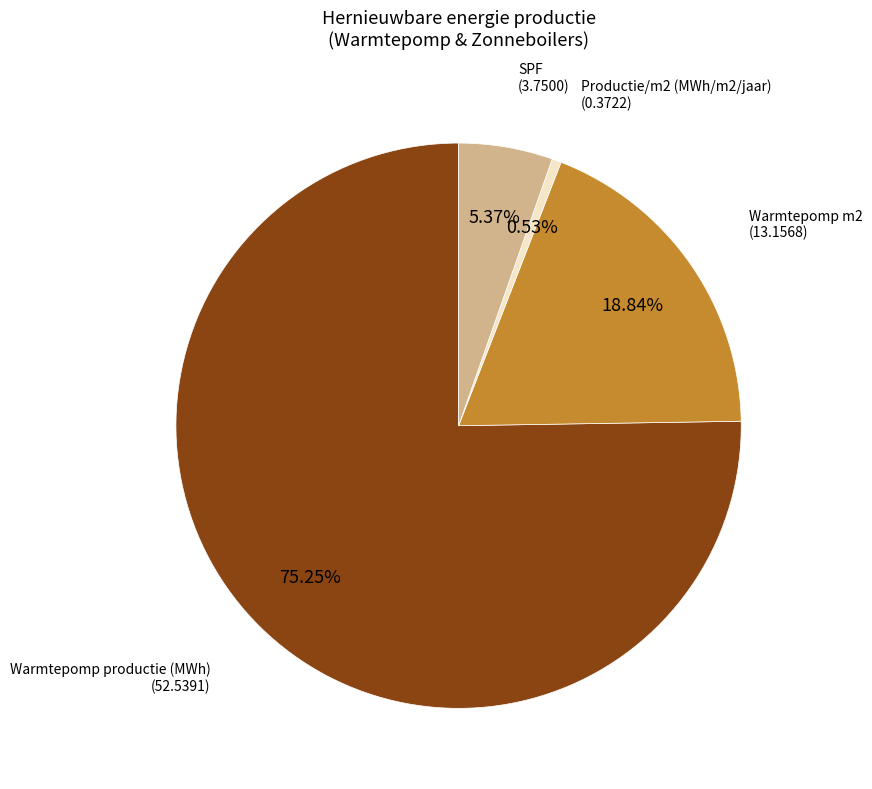

Which slice represents more than half of the pie?

Warmtepomp productie (MWh)